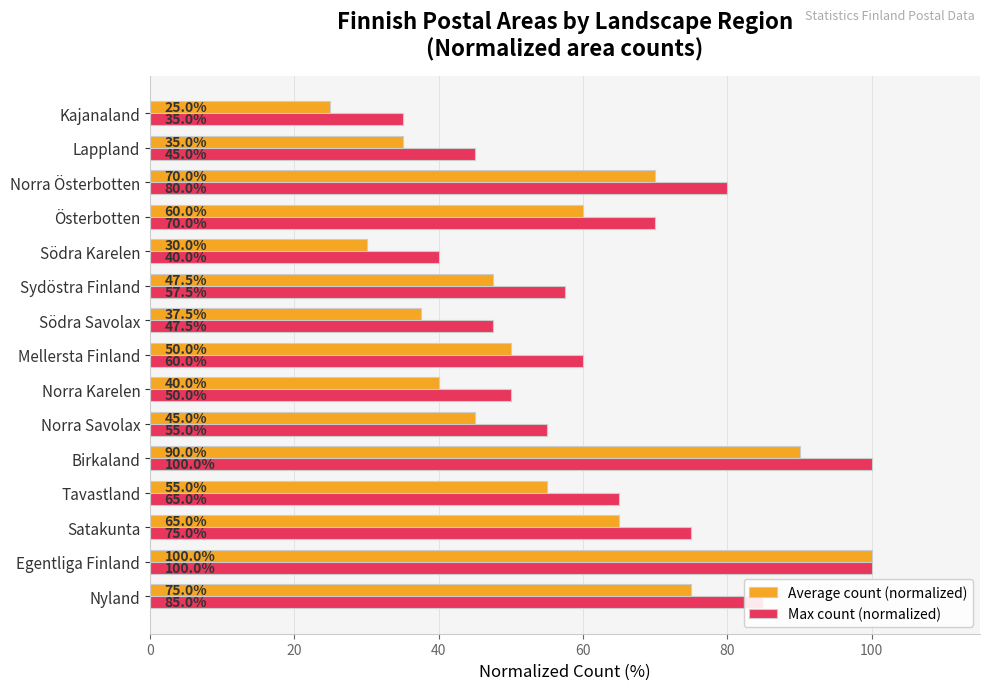

At which label is Max count (normalized) closest to 67?

Tavastland